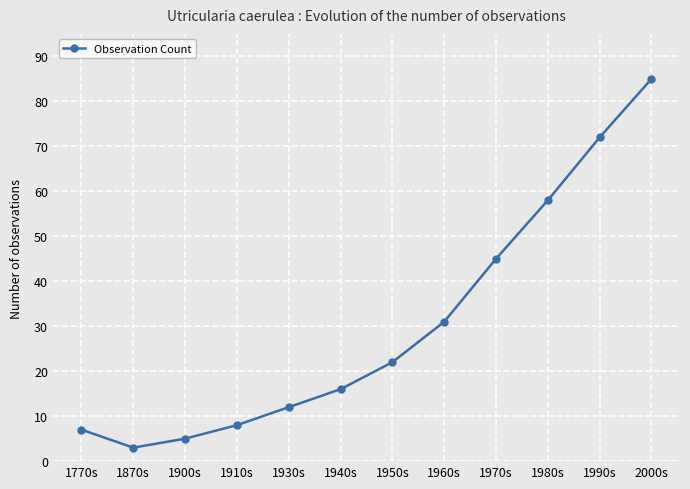

What is the difference between the values at 1910s and 1930s?

4